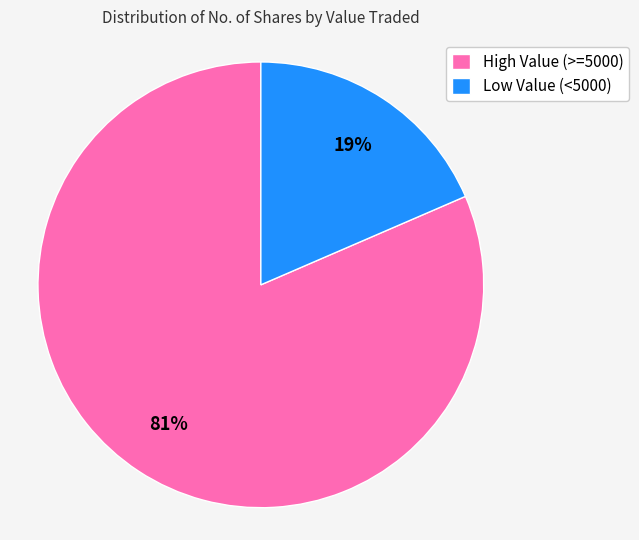

How many segments does this pie chart have?

2